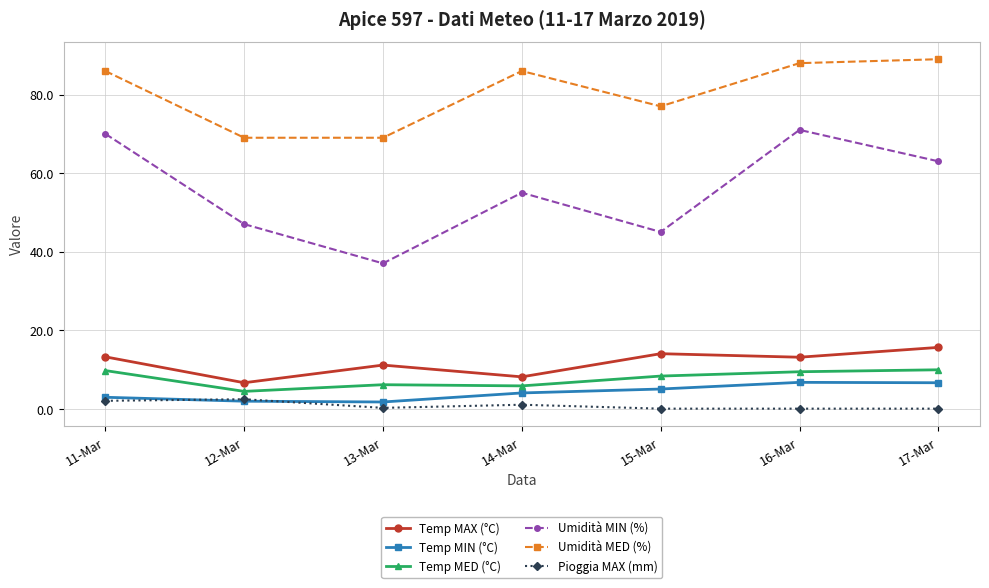

Rank the categories by Umidità MIN (%) value from highest to lowest.

16-Mar, 11-Mar, 17-Mar, 14-Mar, 12-Mar, 15-Mar, 13-Mar